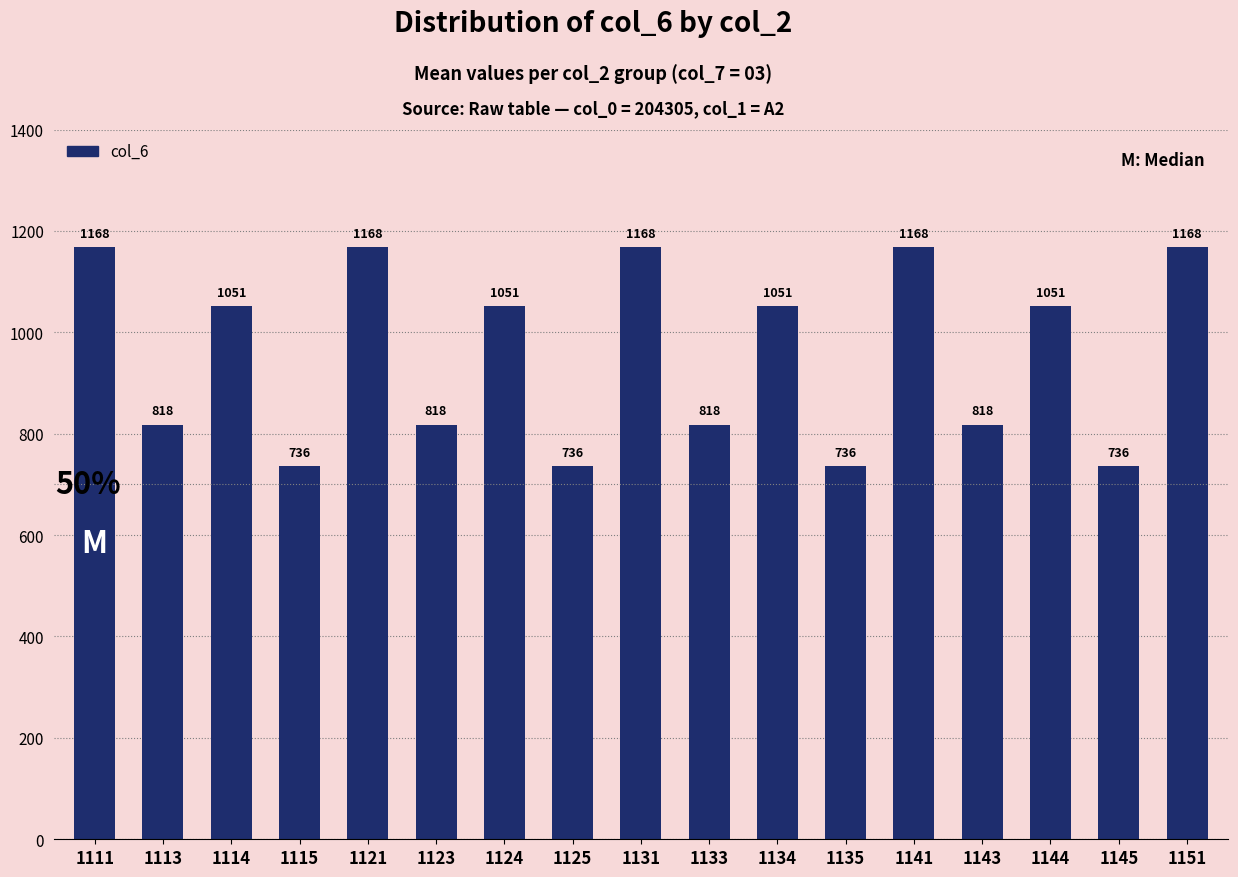

At which label does the data first exceed 1051?

1111